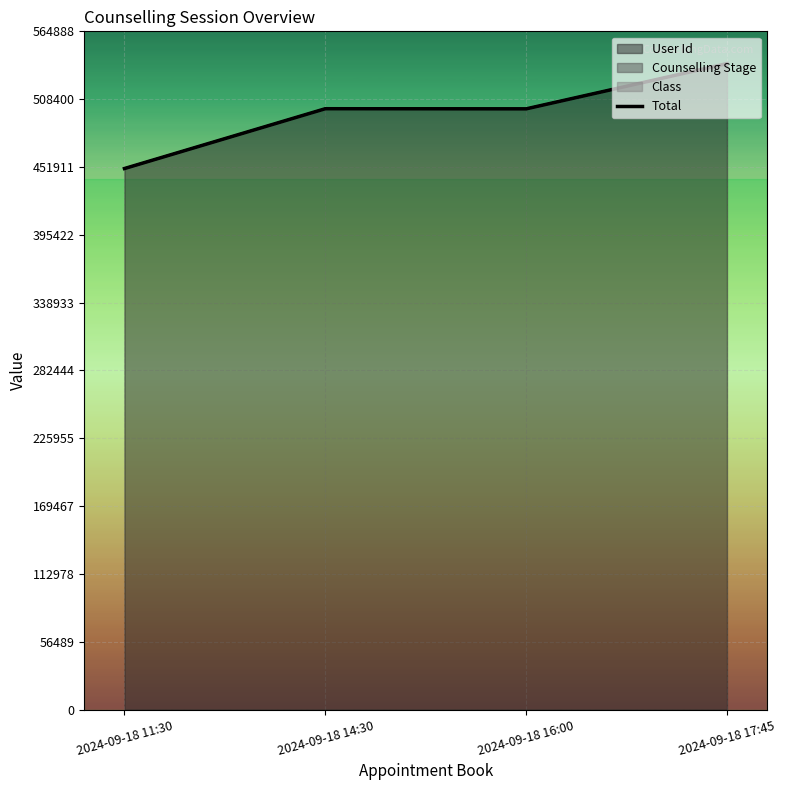

What is the sum of all values?

1989395